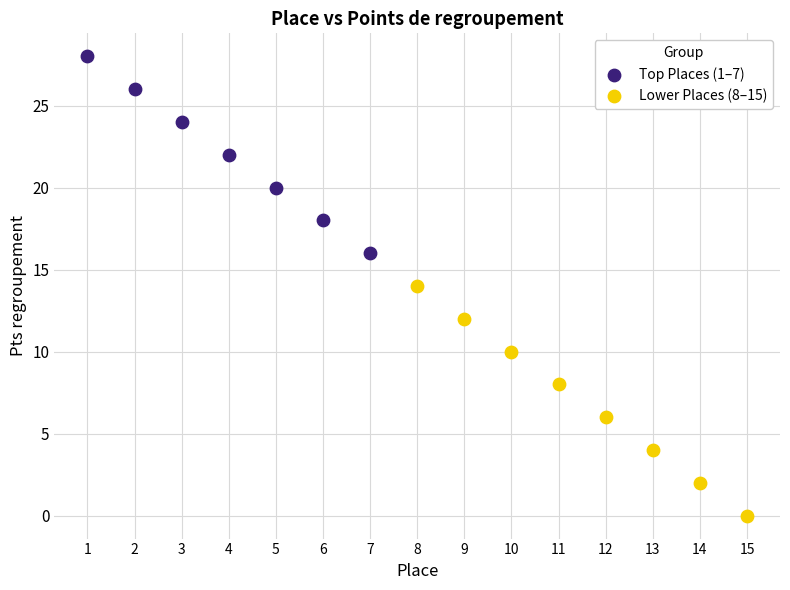

Which series reaches the maximum Y coordinate?

Top Places (1–7)